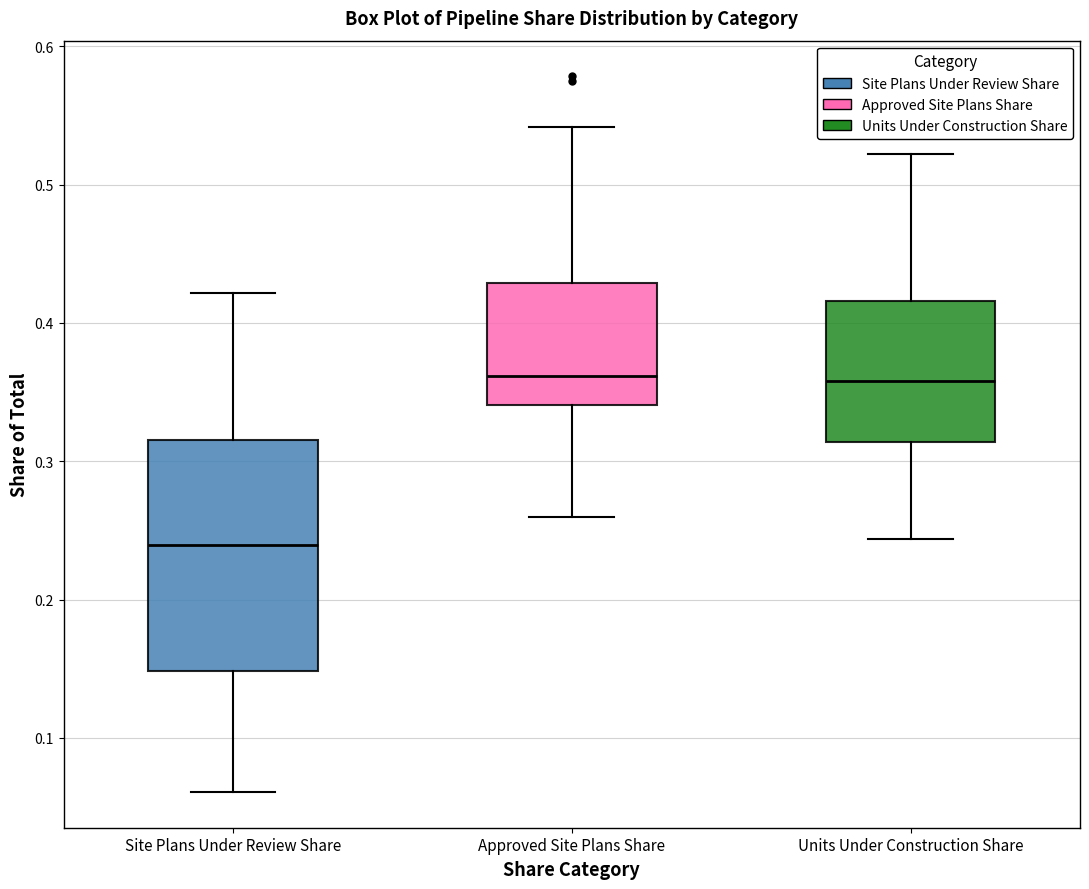

Reading left to right, transcribe this box plot: for each box, give where its median line is, the range the box spans, and where its two whiskers end, as read against the y-axis. The values are not printed on the chart, so give them approximately, as read against the axis.

Site Plans Under Review Share: median 0.24, box 0.15 to 0.32, whiskers 0.06 to 0.42
Approved Site Plans Share: median 0.36, box 0.34 to 0.43, whiskers 0.26 to 0.54
Units Under Construction Share: median 0.36, box 0.31 to 0.42, whiskers 0.24 to 0.52